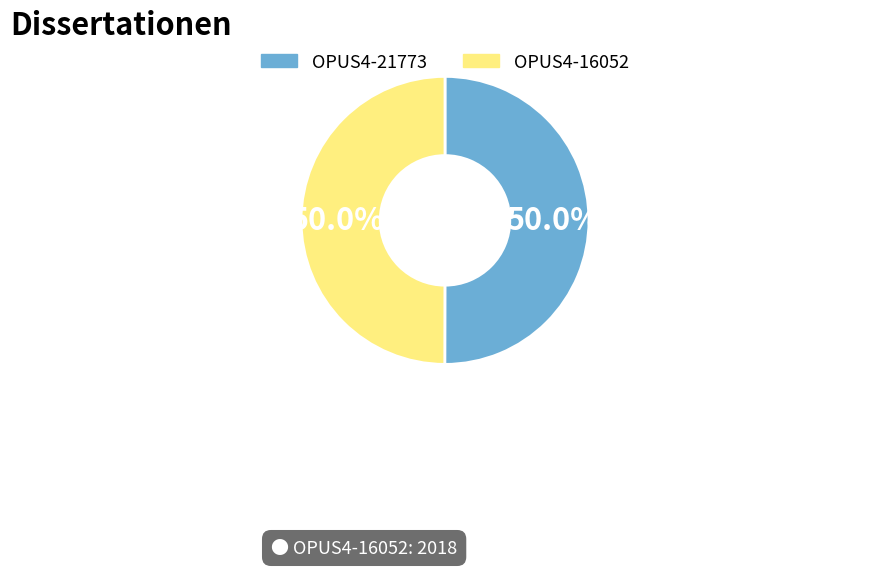

Approximately how many times larger is the value at OPUS4-21773 compared to OPUS4-16052?

1.0